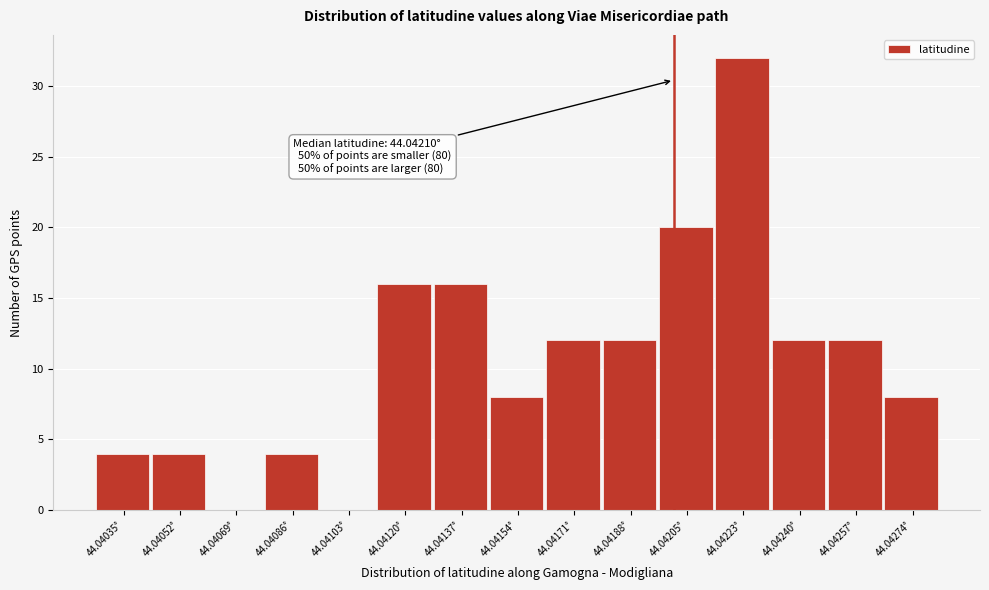

Reading left to right, transcribe all the data shown in this chart.

44.04035°=4	44.04052°=4	44.04069°=0	44.04086°=4	44.04103°=0	44.04120°=16	44.04137°=16	44.04154°=8	44.04171°=12	44.04188°=12	44.04205°=20	44.04223°=32	44.04240°=12	44.04257°=12	44.04274°=8